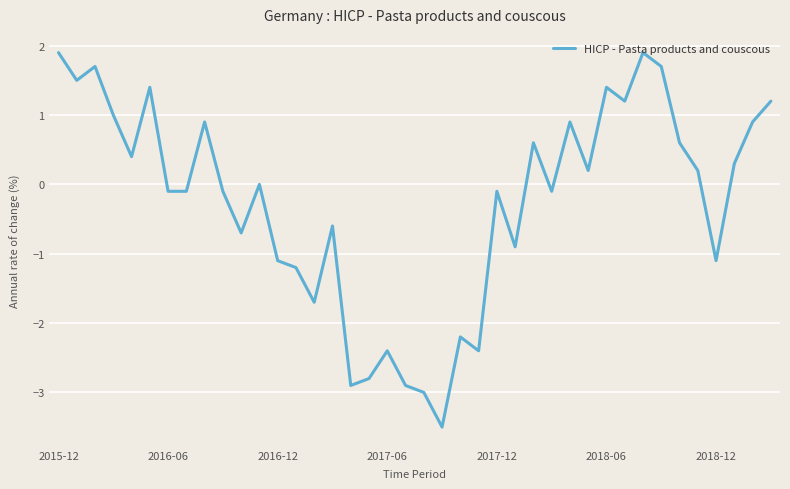

What is the greatest value displayed?

1.9